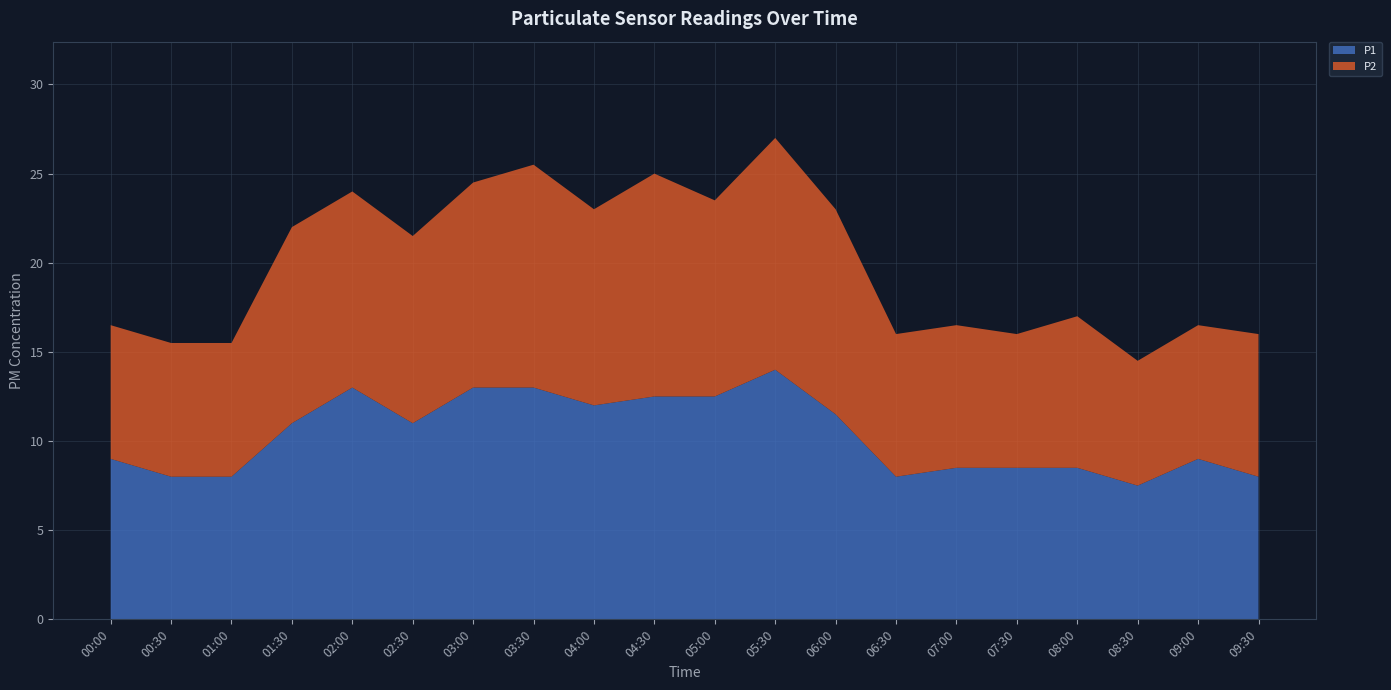

At which category is the sum across all series the highest?

05:30